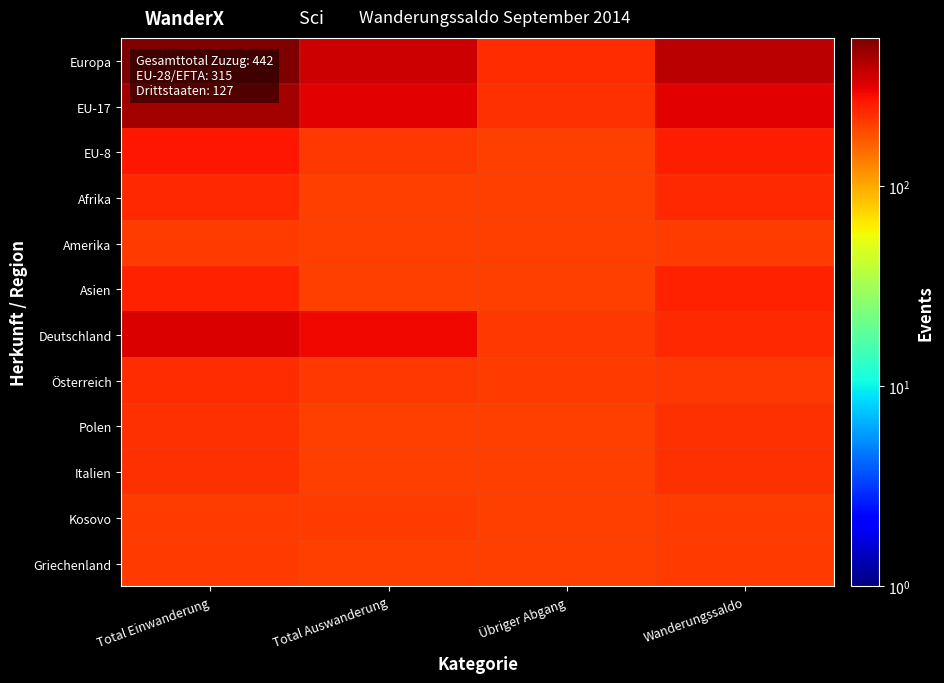

Reading right to left, what are all the values shown in this chart?

Europa: Wanderungssaldo=398	Übriger Abgang=228	Total Auswanderung=353	Total Einwanderung=549
EU-17: Wanderungssaldo=319	Übriger Abgang=222	Total Auswanderung=316	Total Einwanderung=444
EU-8: Wanderungssaldo=250	Übriger Abgang=203	Total Auswanderung=211	Total Einwanderung=264
Afrika: Wanderungssaldo=235	Übriger Abgang=202	Total Auswanderung=200	Total Einwanderung=235
Amerika: Wanderungssaldo=208	Übriger Abgang=202	Total Auswanderung=201	Total Einwanderung=209
Asien: Wanderungssaldo=246	Übriger Abgang=201	Total Auswanderung=204	Total Einwanderung=249
Deutschland: Wanderungssaldo=235	Übriger Abgang=215	Total Auswanderung=291	Total Einwanderung=331
Österreich: Wanderungssaldo=215	Übriger Abgang=205	Total Auswanderung=211	Total Einwanderung=230
Polen: Wanderungssaldo=221	Übriger Abgang=200	Total Auswanderung=202	Total Einwanderung=223
Italien: Wanderungssaldo=222	Übriger Abgang=201	Total Auswanderung=203	Total Einwanderung=225
Kosovo: Wanderungssaldo=205	Übriger Abgang=200	Total Auswanderung=208	Total Einwanderung=206
Griechenland: Wanderungssaldo=205	Übriger Abgang=200	Total Auswanderung=201	Total Einwanderung=206